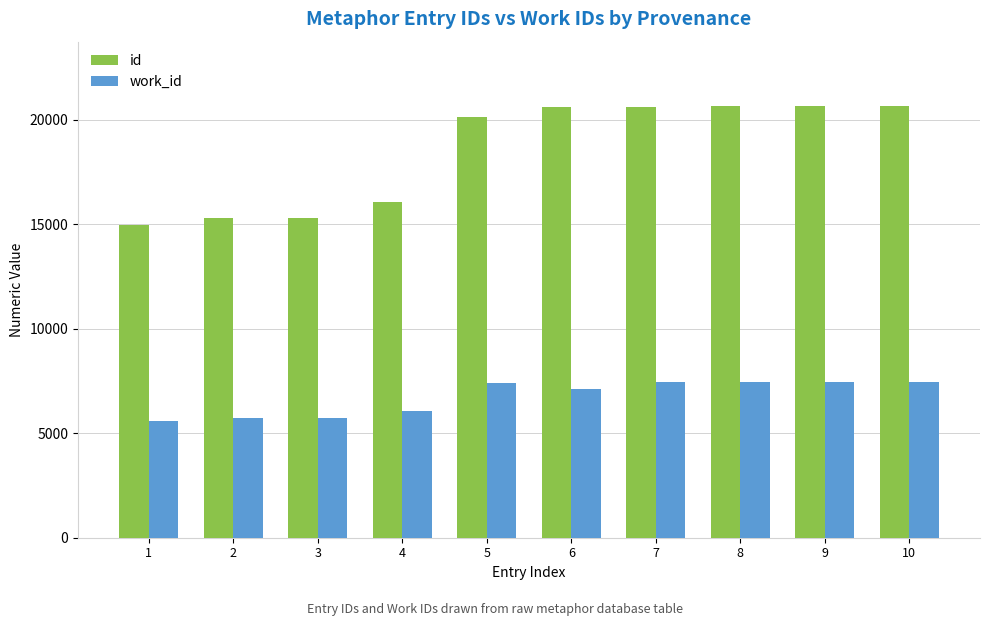

How many data points in work_id are less than 7382?

5